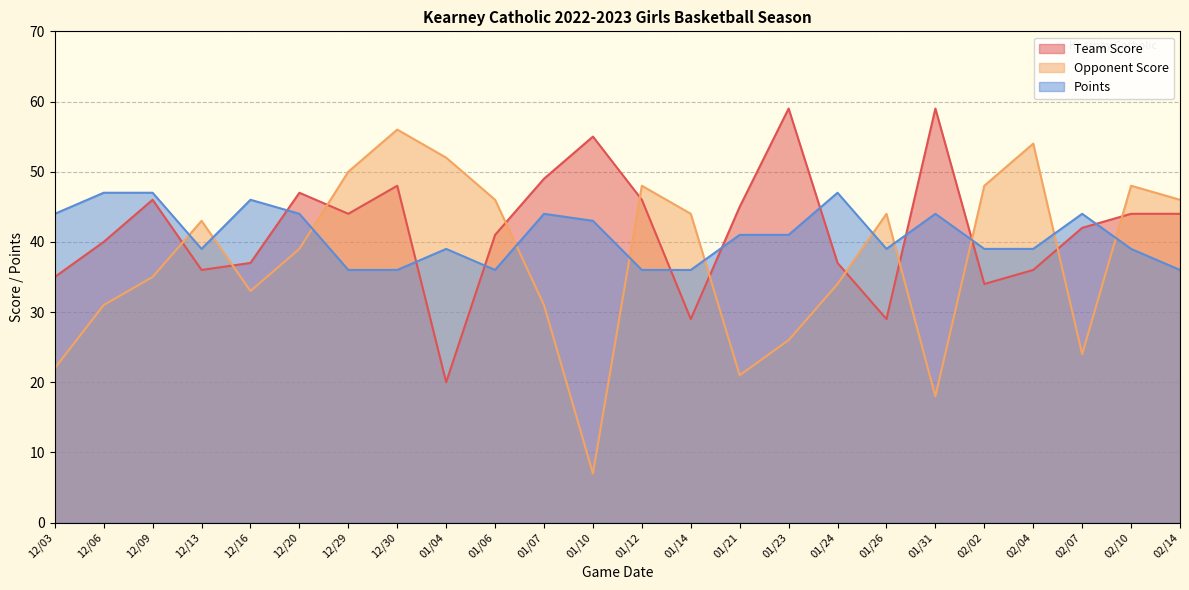

True or false: Team Score and Points cross at least once.

True